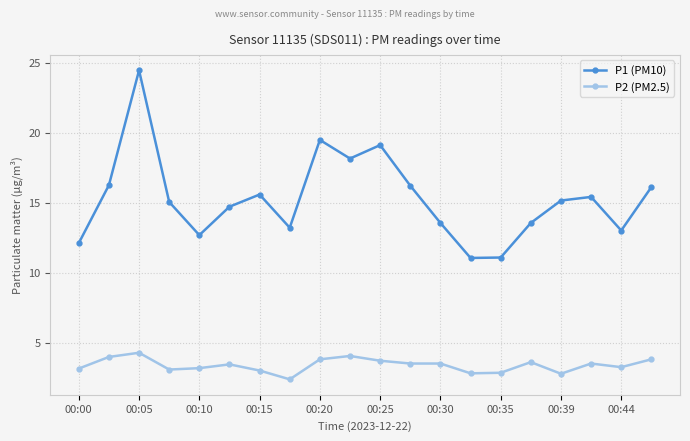

What is the value of the P1 (PM10) point at the 8th from the left?

13.2